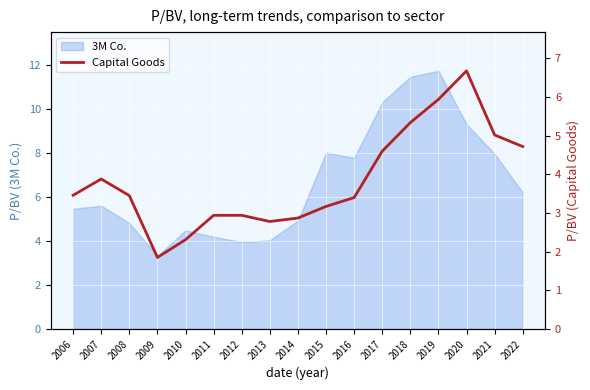

The value of 3M Co. at 2010 is 4.5. True or false?

True